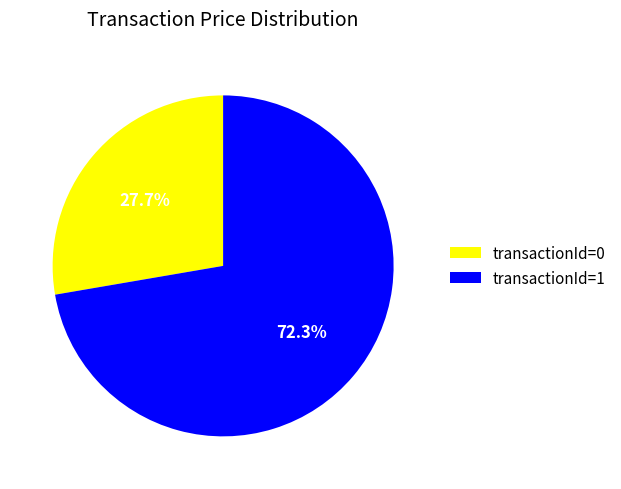

Is the sum of transactionId=0 and transactionId=1 greater than half?

Yes